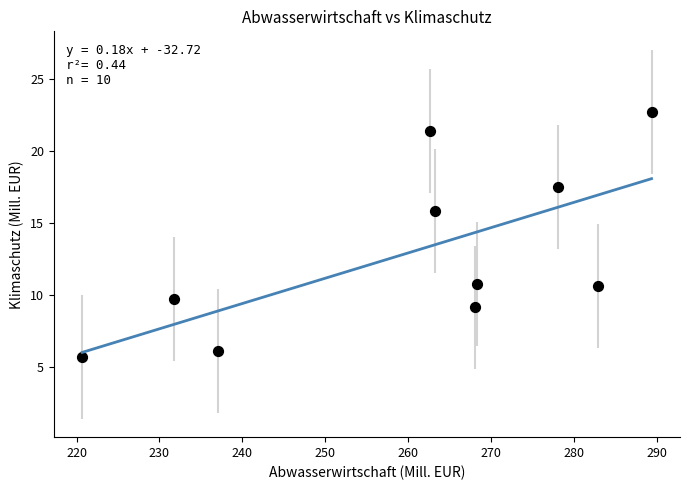

What Y value in the scatter plot is closest to 14?

15.8